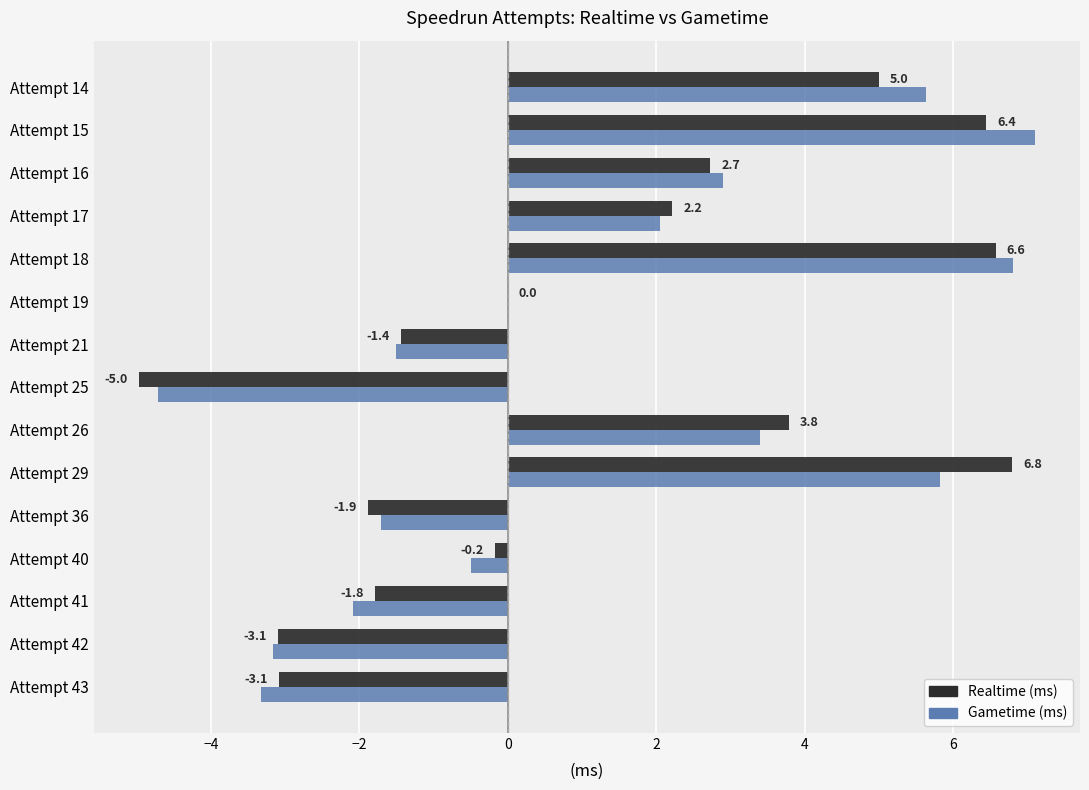

Where is Realtime (ms) nearest to the value 0?

Attempt 19